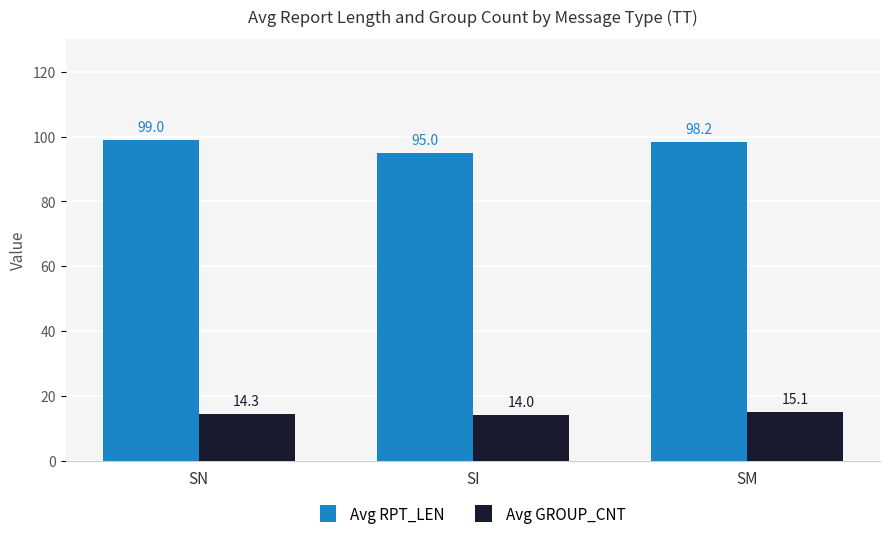

Is the value of Avg GROUP_CNT at SI greater than the value of Avg RPT_LEN at SM?

No